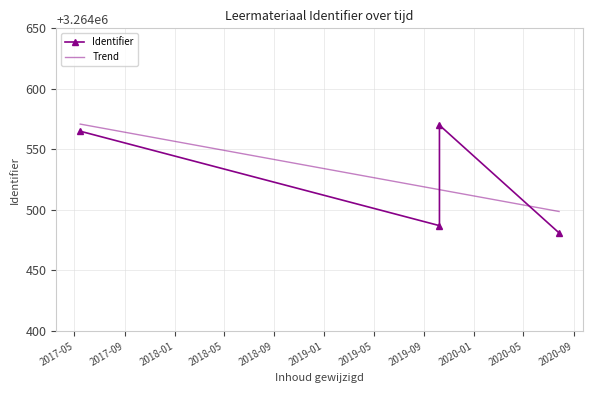

What are all the series names shown in the legend?

Identifier, Trend